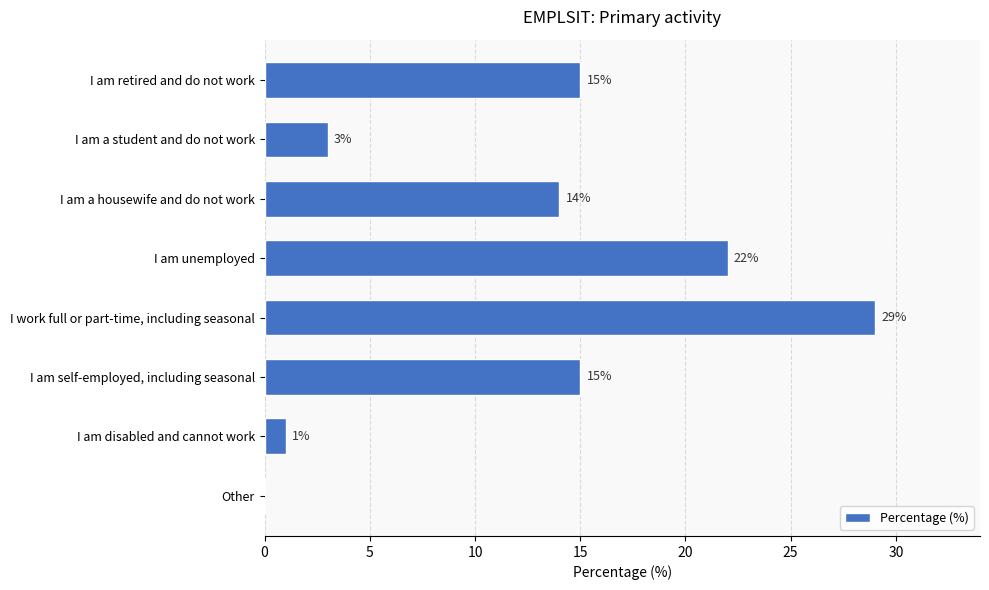

How many categories are shown in the chart?

8